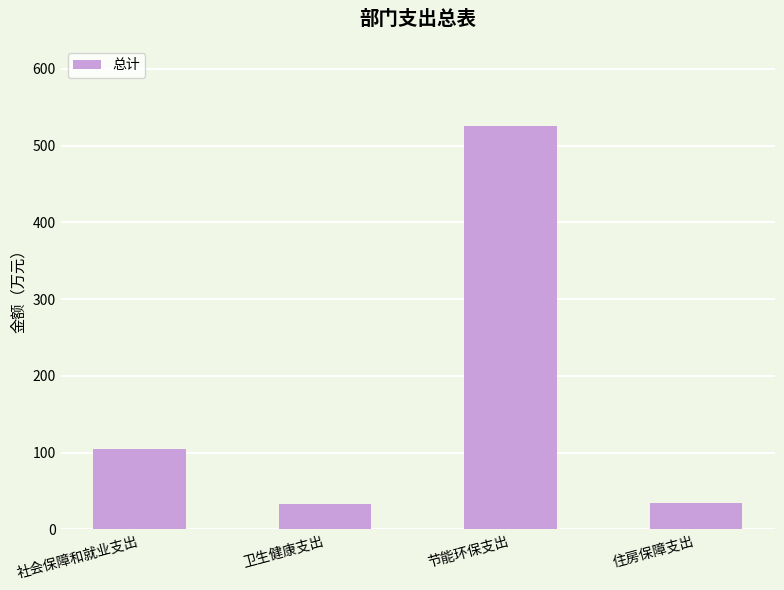

What is the label of the 3rd bar from the right?

卫生健康支出